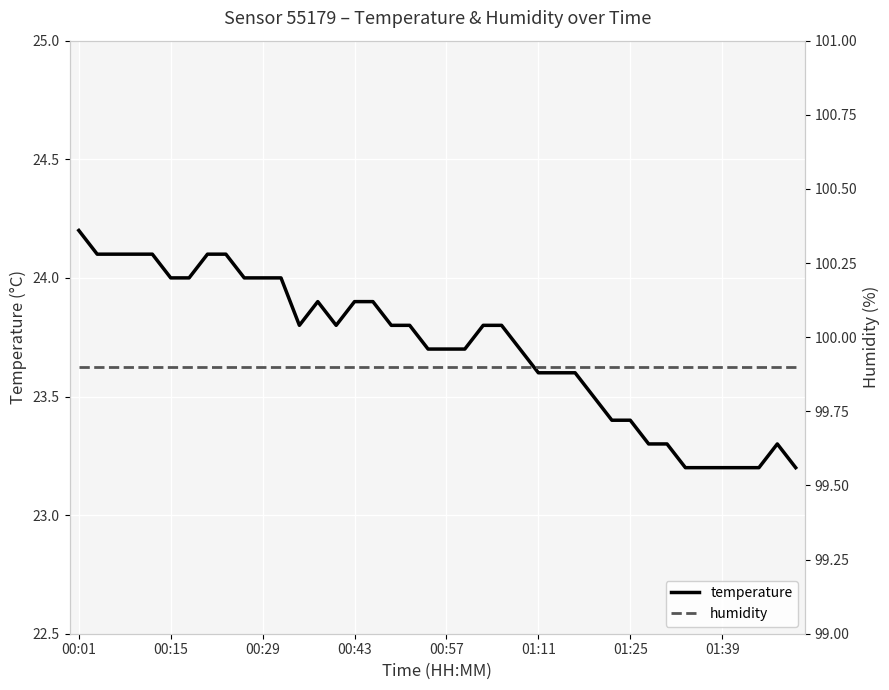

Read the humidity value at 39.

99.9